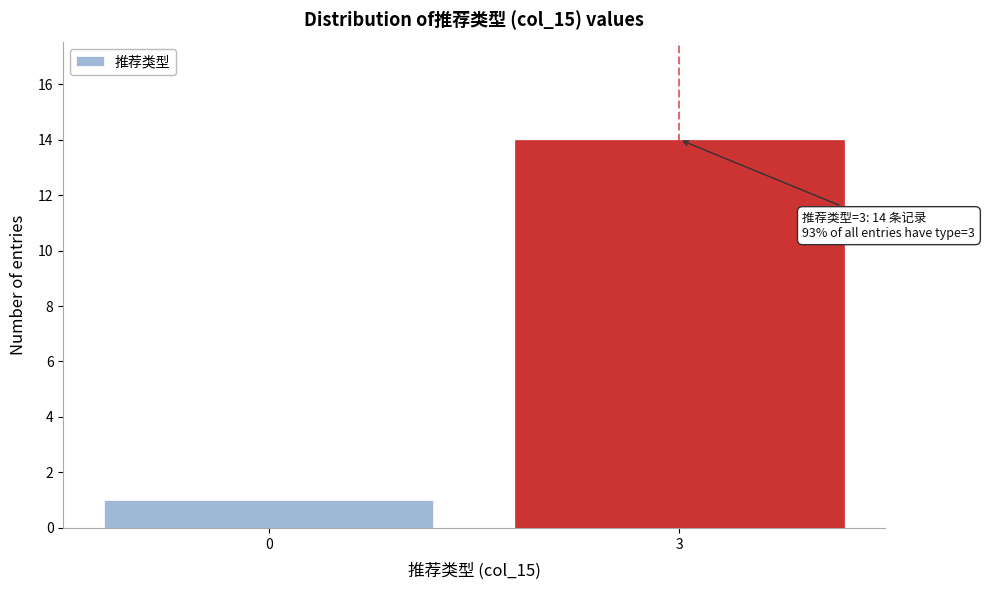

Reading left to right, list all the values displayed in this chart.

0=1	3=14